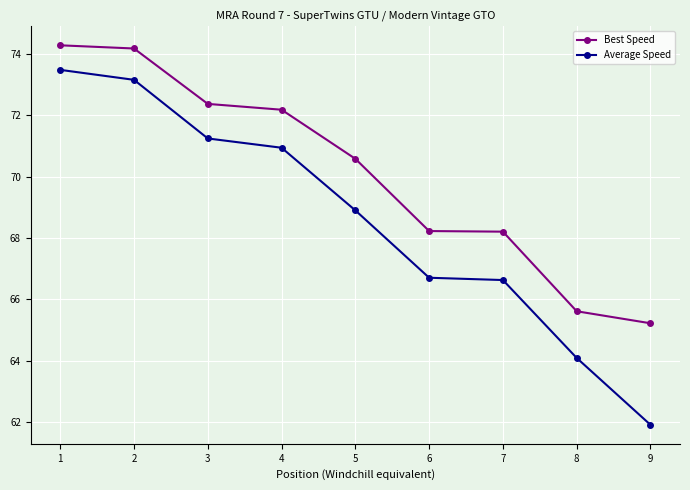

At how many categories does at least one series exceed 69?

5